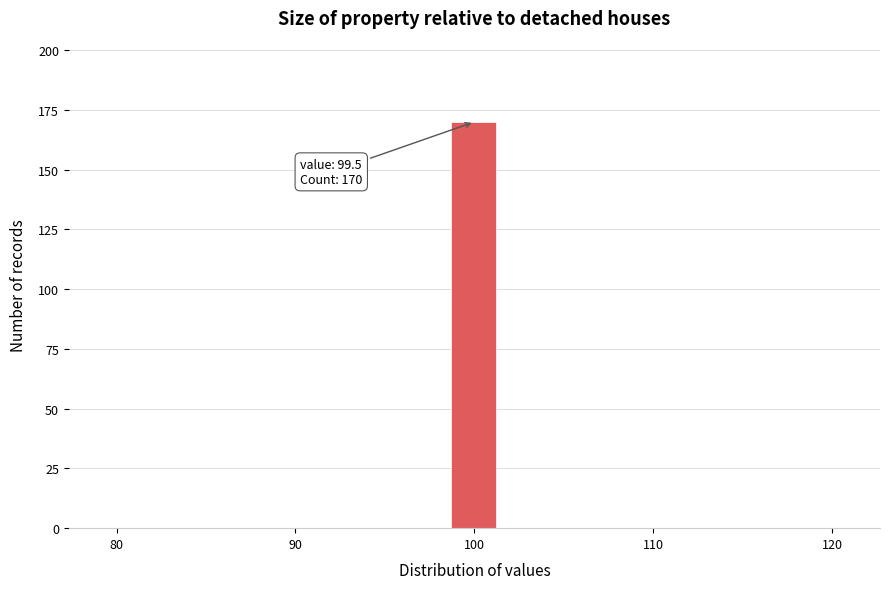

Read against the x-axis, roughly where is the centre of the tallest bar?

100